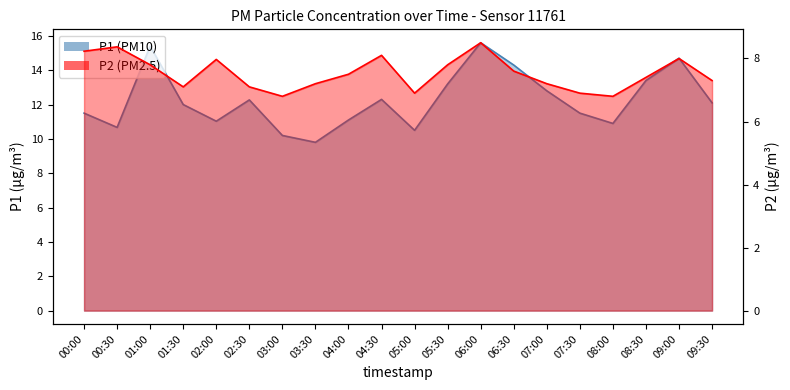

True or false: P1 and P2 intersect in this chart.

False